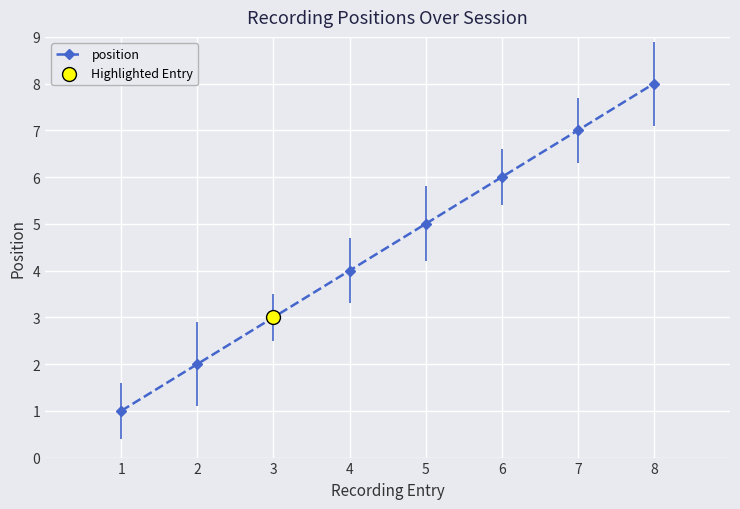

Which has a higher value, 4 or 3?

4